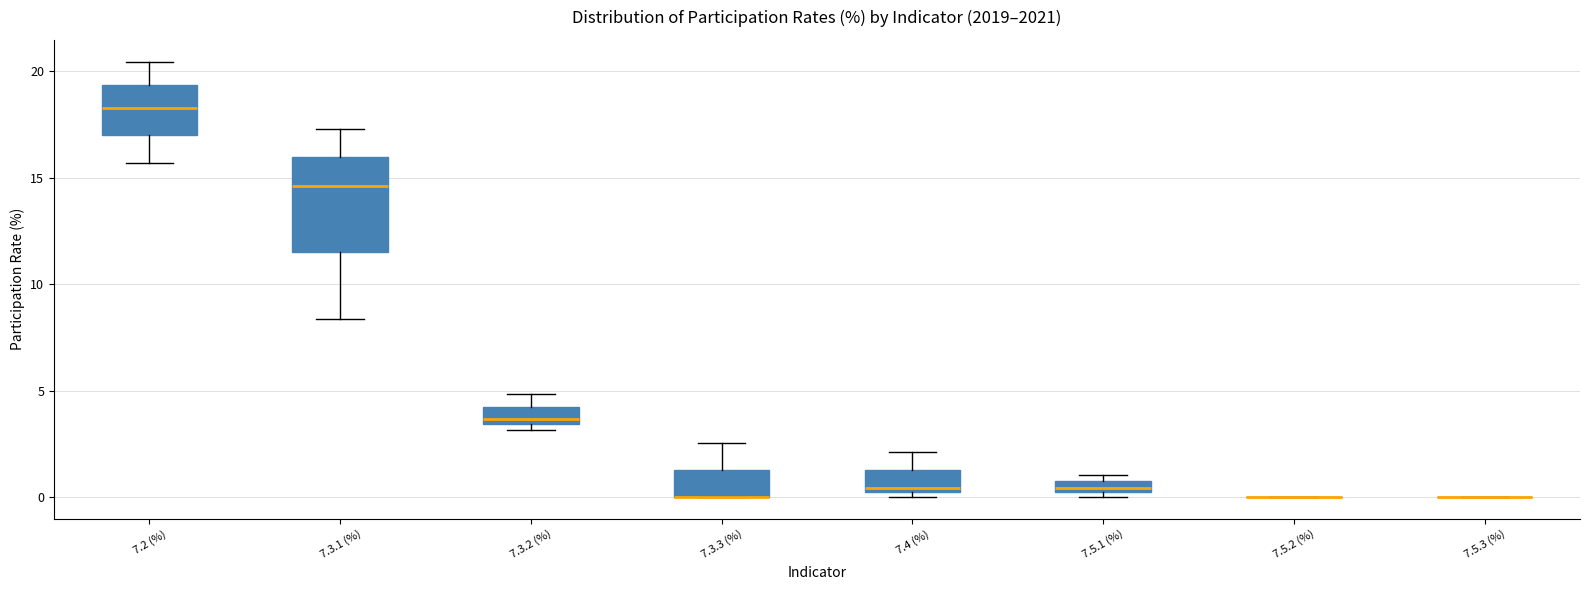

Where is the lower edge of the box for 7.3.1 (%) on the y-axis? The values are not printed on the chart, so give them approximately, as read against the axis.

11.5